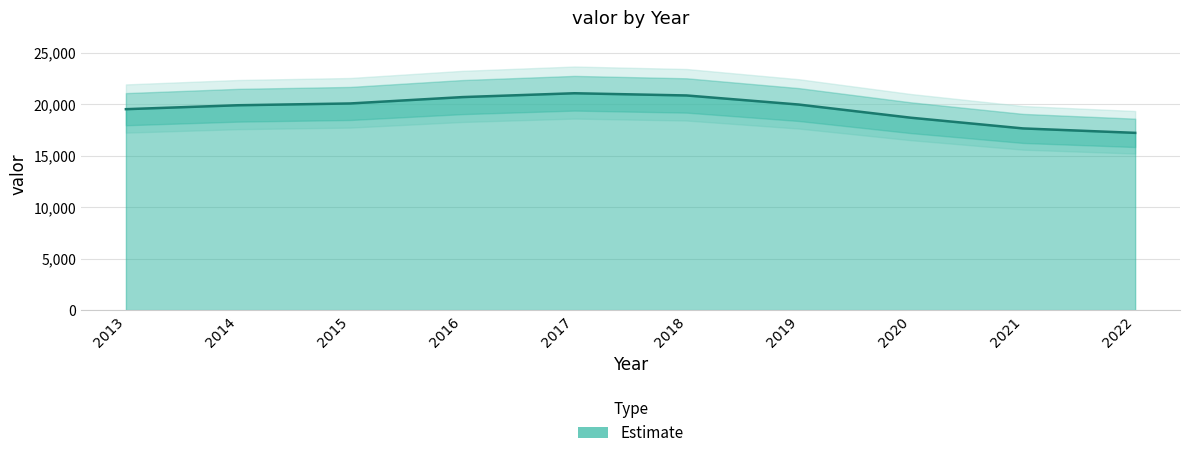

What is the difference between the values at 2022 and 2021?

430